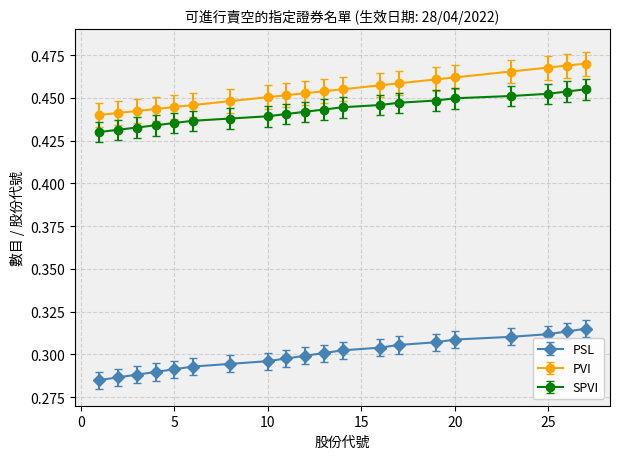

Which series has the largest total across all categories?

PVI